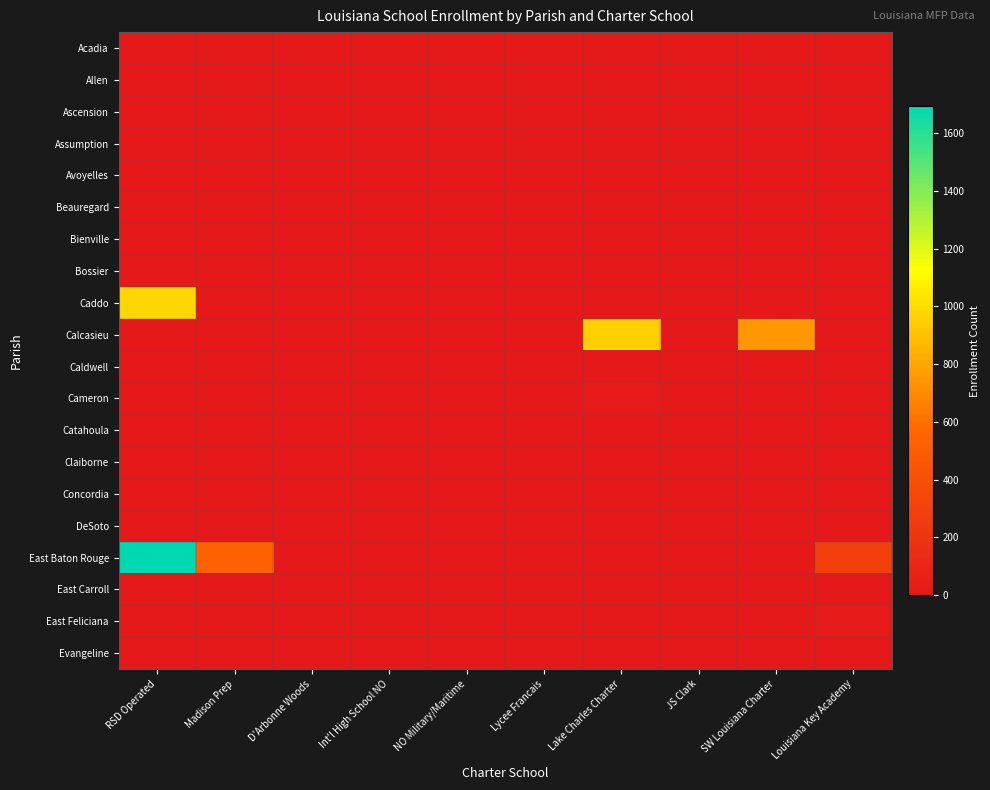

How many categories are shown in the chart?

10